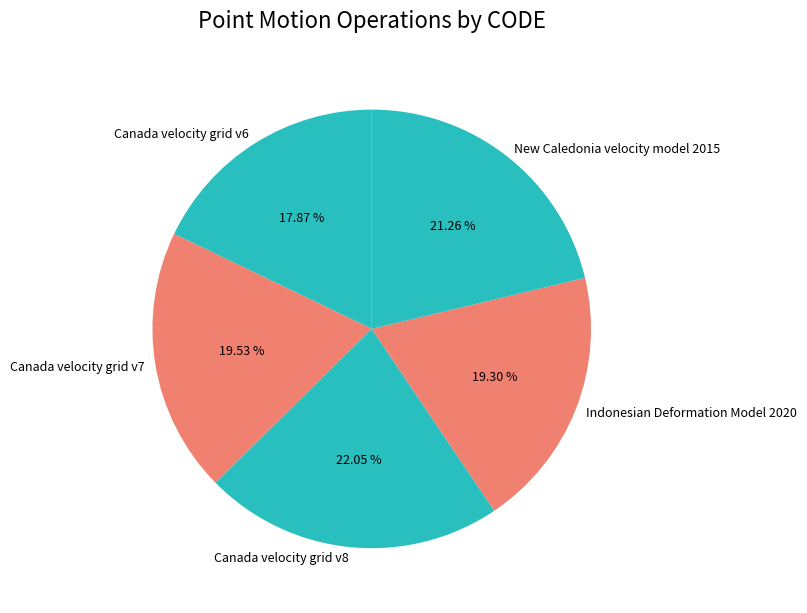

What is the largest slice in the pie chart?

Canada velocity grid v8